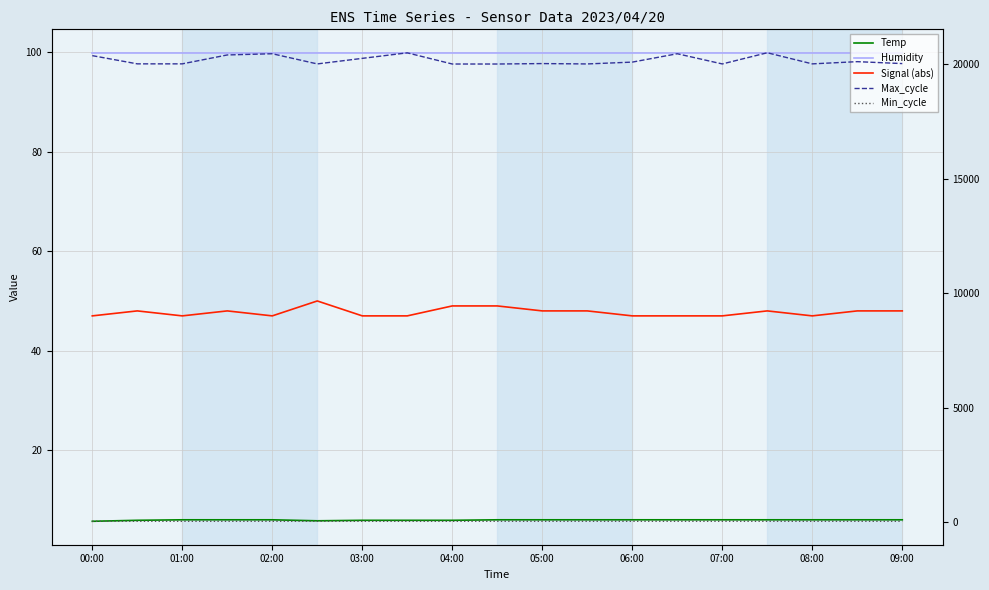

At which category does the chart reach its minimum across all series?

00:00